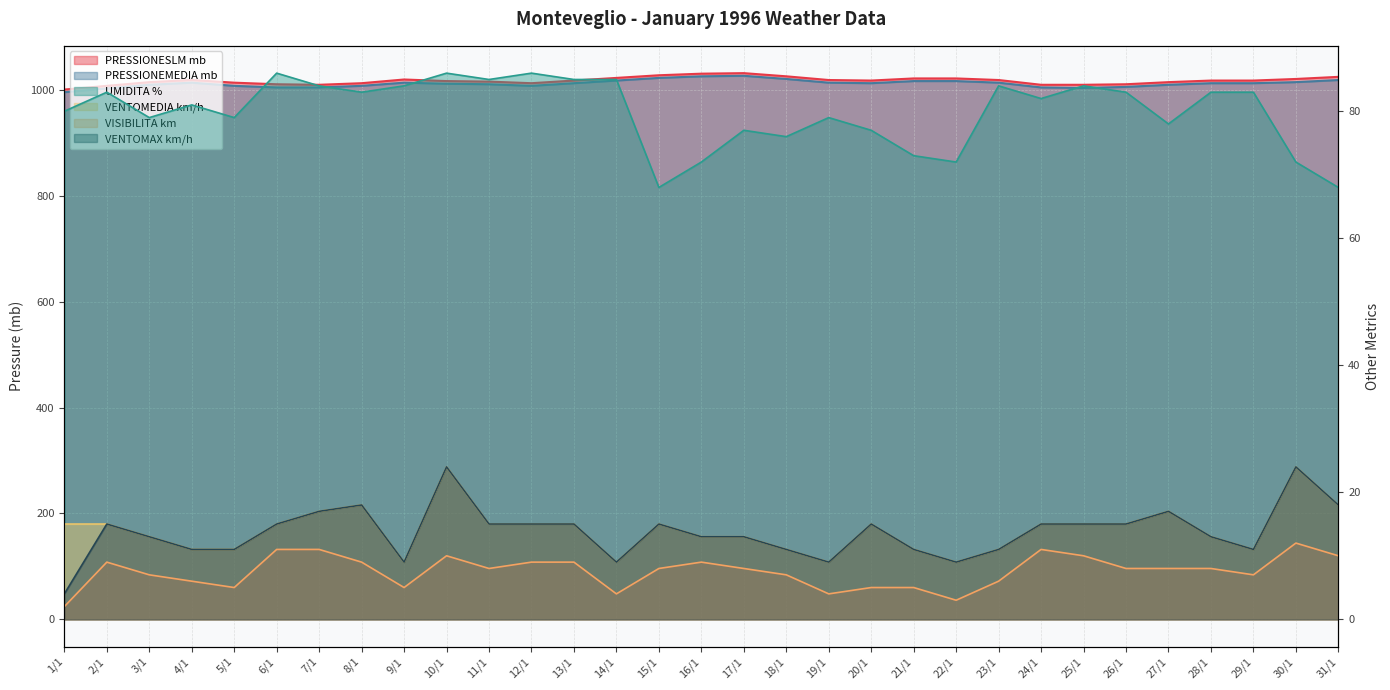

Reading left to right, what are all the values shown in this chart?

PRESSIONESLM mb: 1001	1008	1015	1019	1014	1011	1010	1013	1020	1017	1016	1013	1018	1023	1028	1031	1032	1026	1019	1018	1022	1022	1019	1010	1010	1011	1015	1018	1018	1021	1025
PRESSIONEMEDIA mb: 996	1003	1010	1014	1008	1005	1005	1008	1014	1012	1011	1008	1013	1018	1023	1026	1027	1021	1014	1013	1017	1017	1014	1005	1004	1006	1010	1013	1013	1015	1019
UMIDITA %: 80	83	79	81	79	86	84	83	84	86	85	86	85	85	68	72	77	76	79	77	73	72	84	82	84	83	78	83	83	72	68
VENTOMEDIA km/h: 15	15	13	11	11	15	17	18	9	24	15	15	15	9	15	13	13	11	9	15	11	9	11	15	15	15	17	13	11	24	18
VISIBILITA km: 2	9	7	6	5	11	11	9	5	10	8	9	9	4	8	9	8	7	4	5	5	3	6	11	10	8	8	8	7	12	10
VENTOMAX km/h: 4	15	13	11	11	15	17	18	9	24	15	15	15	9	15	13	13	11	9	15	11	9	11	15	15	15	17	13	11	24	18